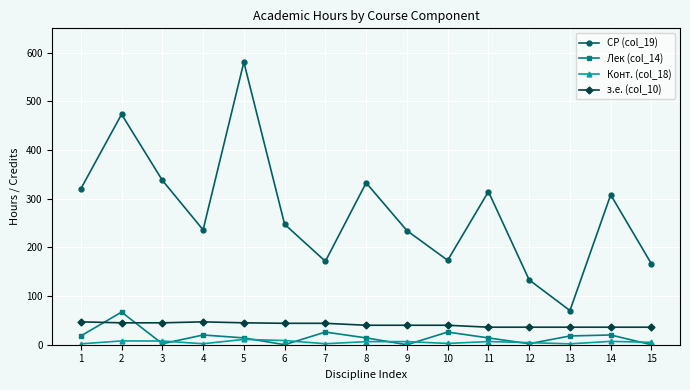

At which category is the sum across all series the highest?

5